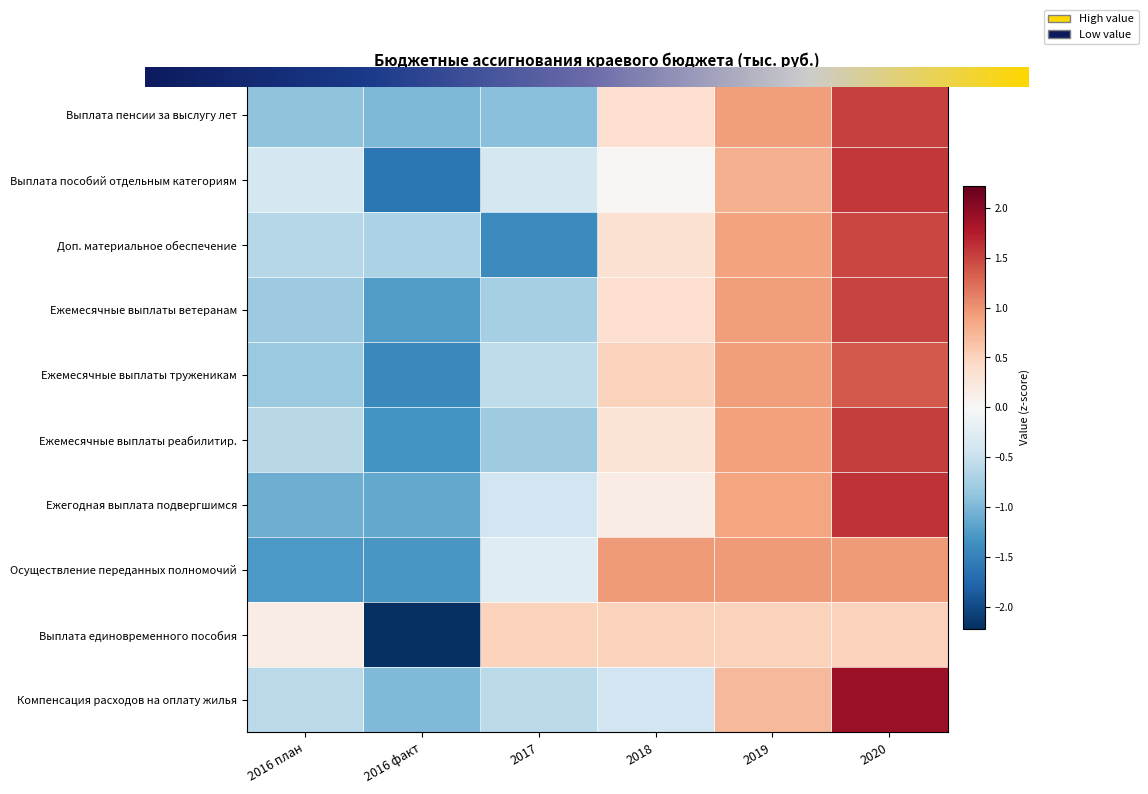

At 2017, list the series in order from largest to smallest.

Выплата единовременного пособия, Осуществление переданных полномочий, Выплата пособий отдельным категориям, Ежегодная выплата подвергшимся, Ежемесячные выплаты труженикам, Компенсация расходов на оплату жилья, Ежемесячные выплаты ветеранам, Ежемесячные выплаты реабилитир., Выплата пенсии за выслугу лет, Доп. материальное обеспечение